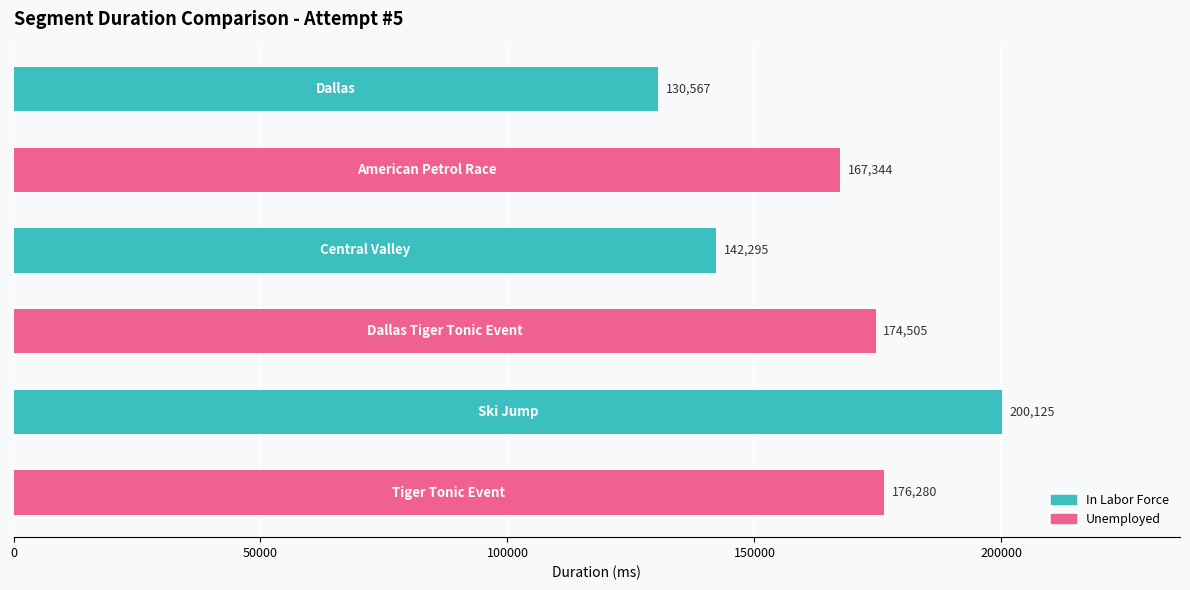

How many data points are less than 174505?

3